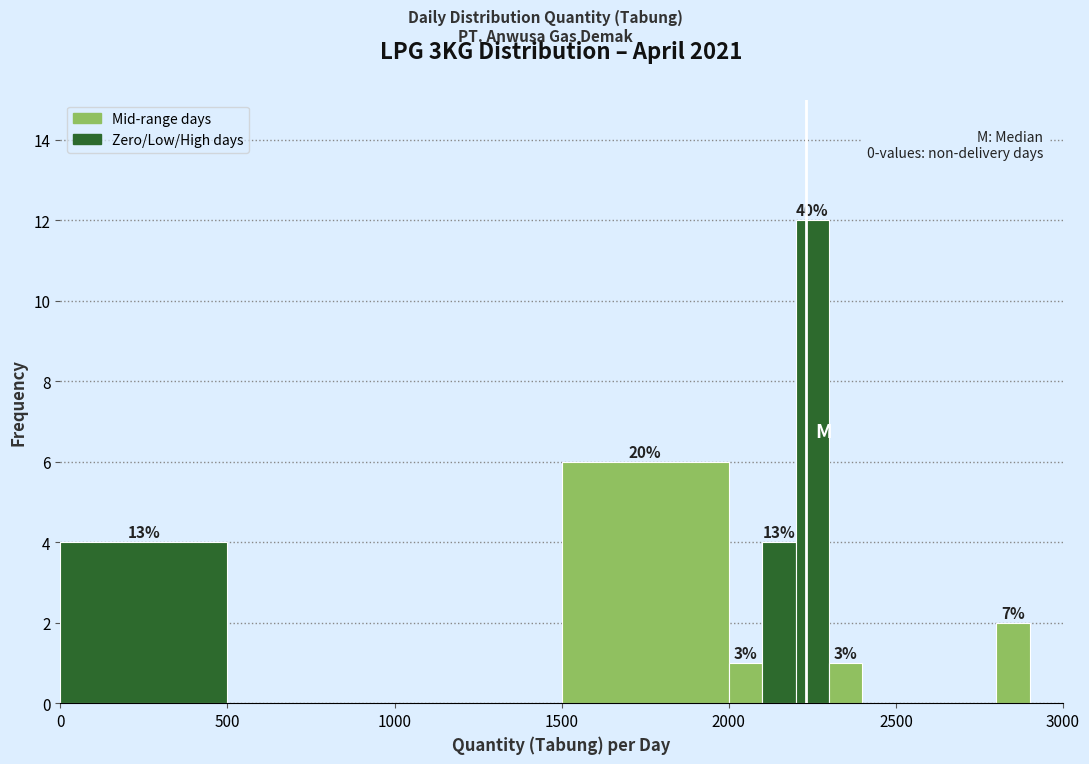

Around what value on the x-axis is the tallest bar? Give the approximate position of its centre, as read against the axis.

2250